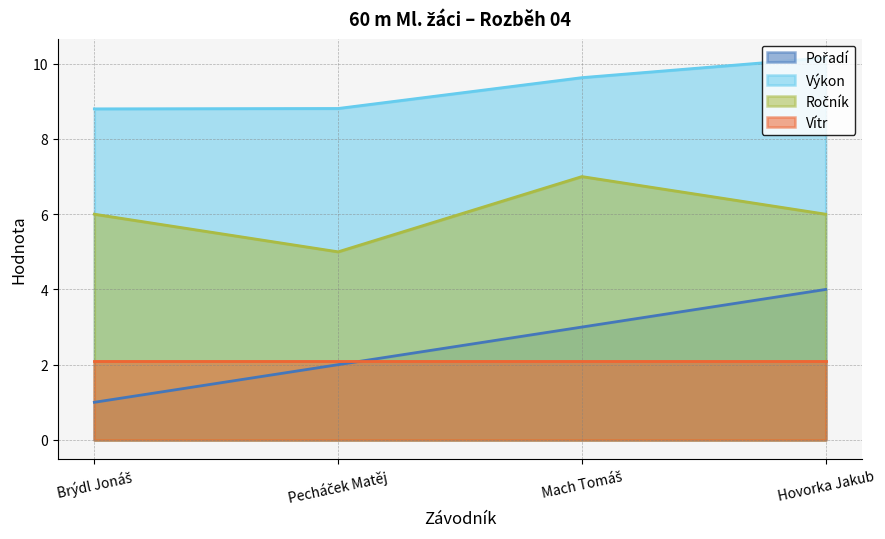

How many data points in Výkon are above 9?

2